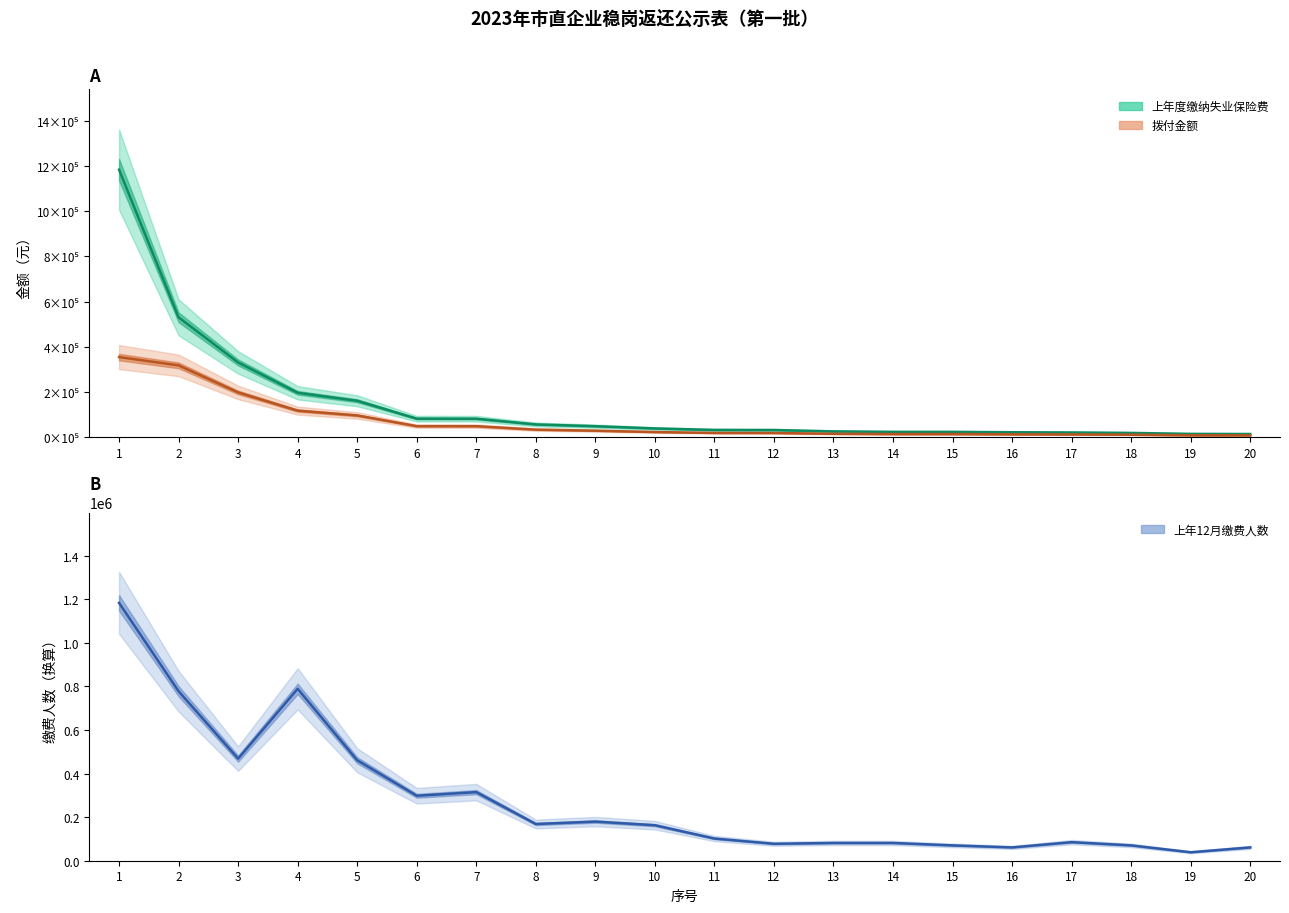

At which category is the sum across all series the highest?

1